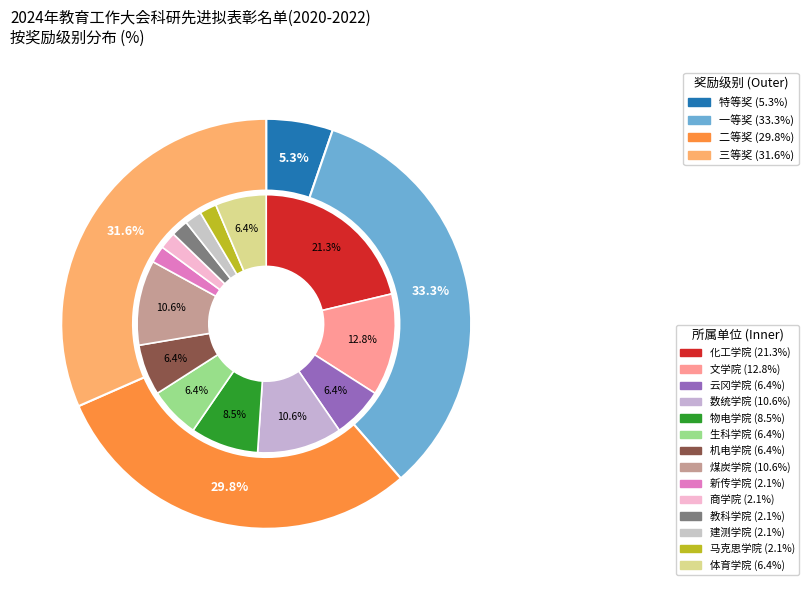

To the nearest percent, what is the difference between the largest and smallest slice percentages?

28%